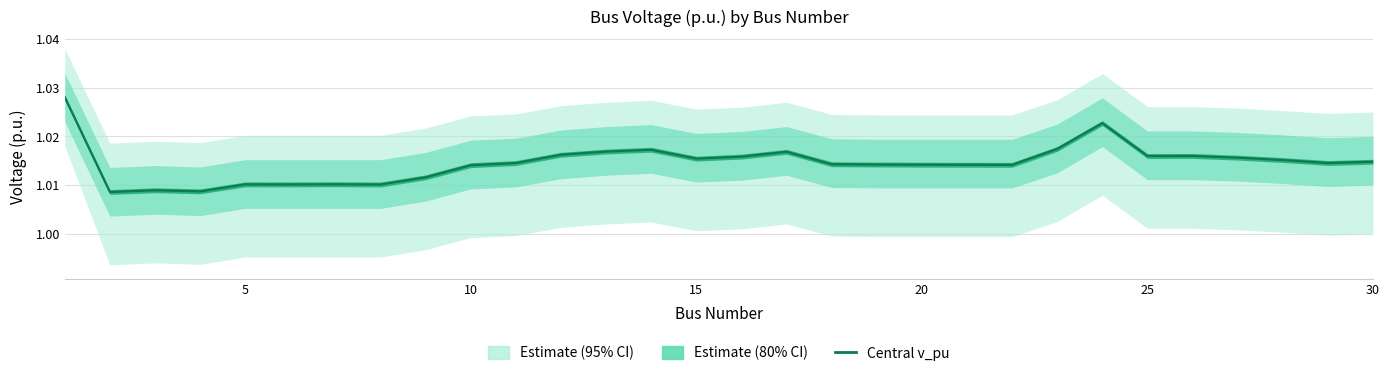

Count the values in the range 1 to 2.

30